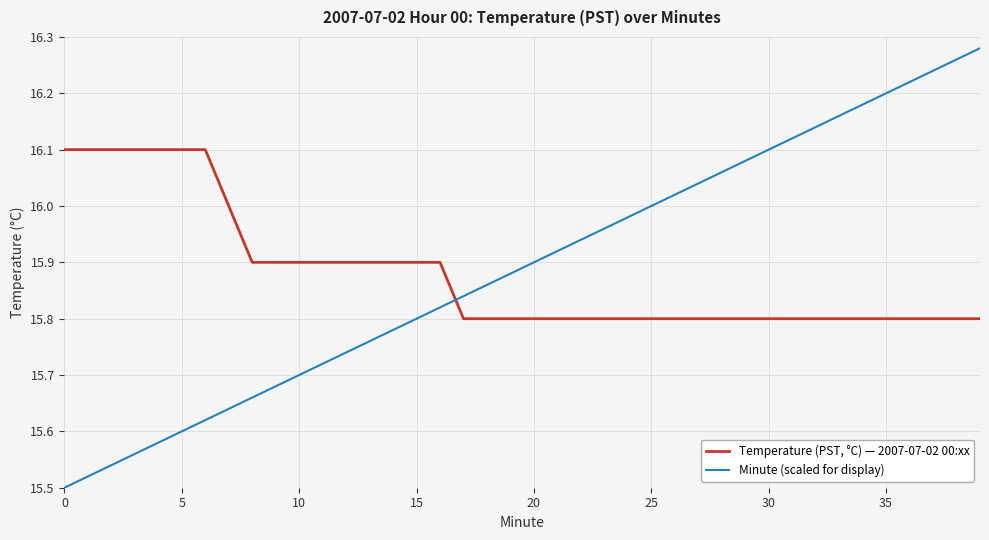

What is the difference between the maximum and minimum values in the Minute (scaled for display) series?

0.8